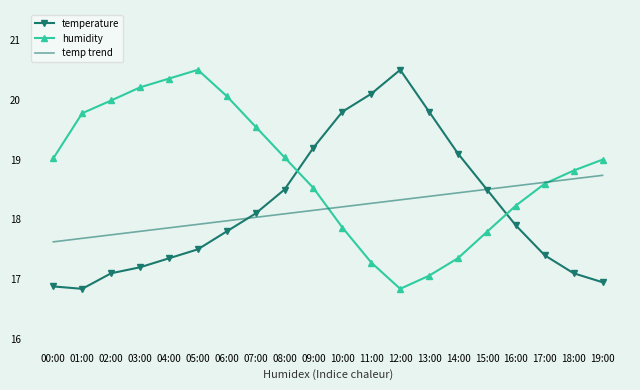

True or false: humidity and temperature intersect in this chart.

True